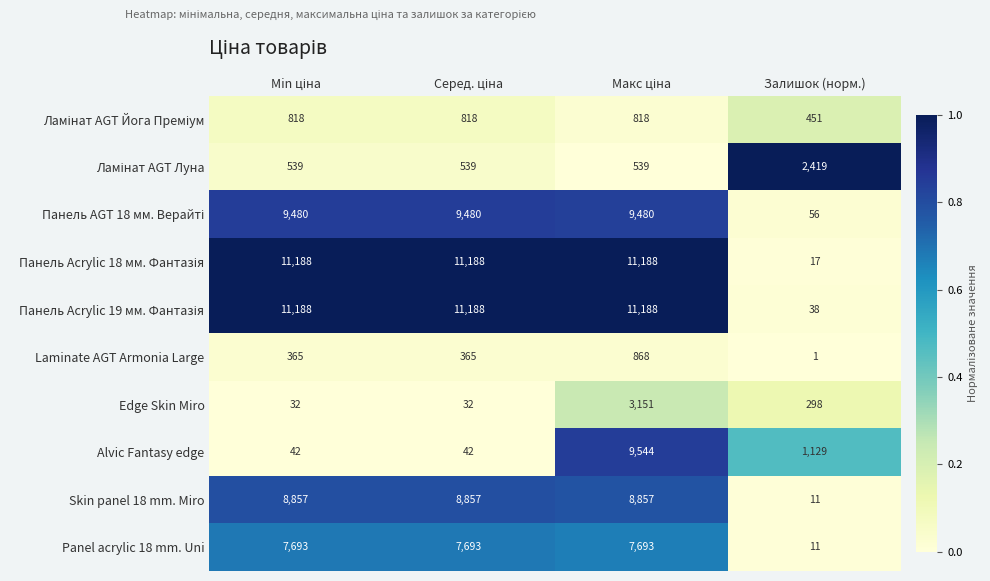

How many data points does each series have?

4